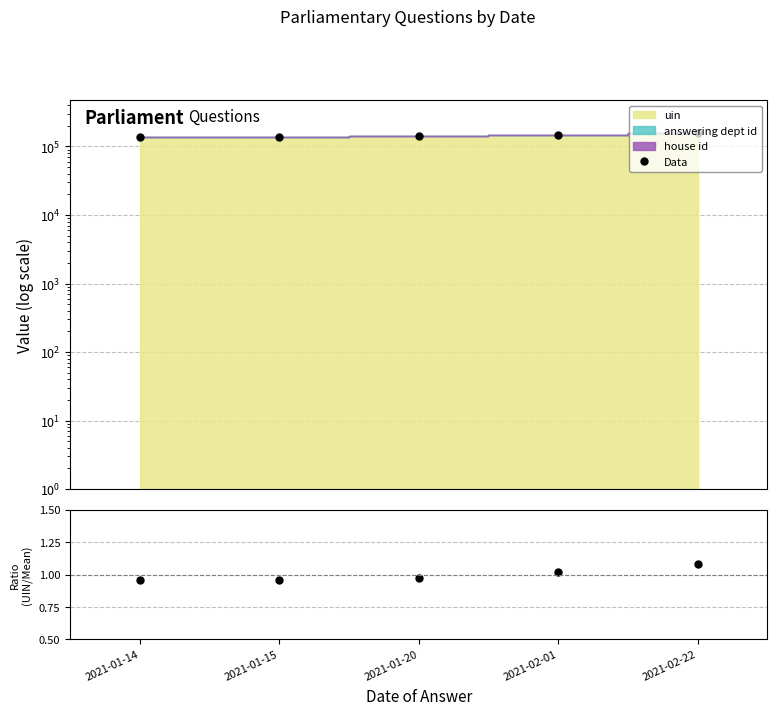

What is the change in value from 2021-01-14 to 2021-02-22?

+18313